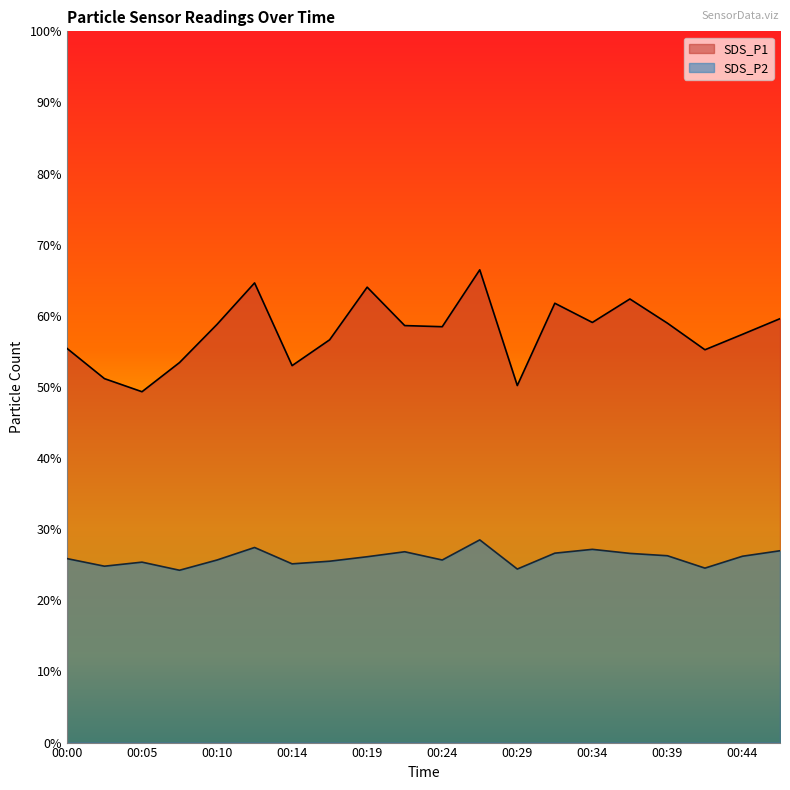

How many lines are shown in the chart?

2